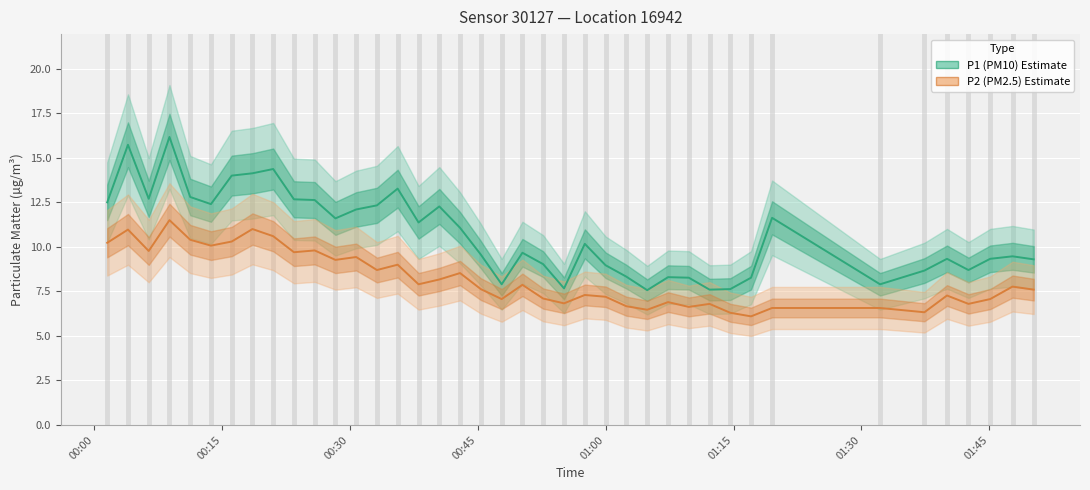

What is the difference between the maximum and minimum values in the P1 (PM10) series?

8.6